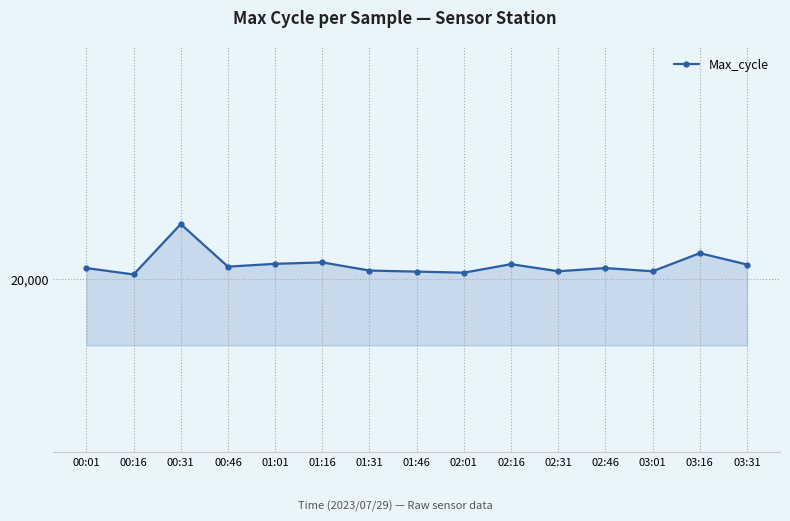

Is this an area chart (filled region under the line)?

Yes